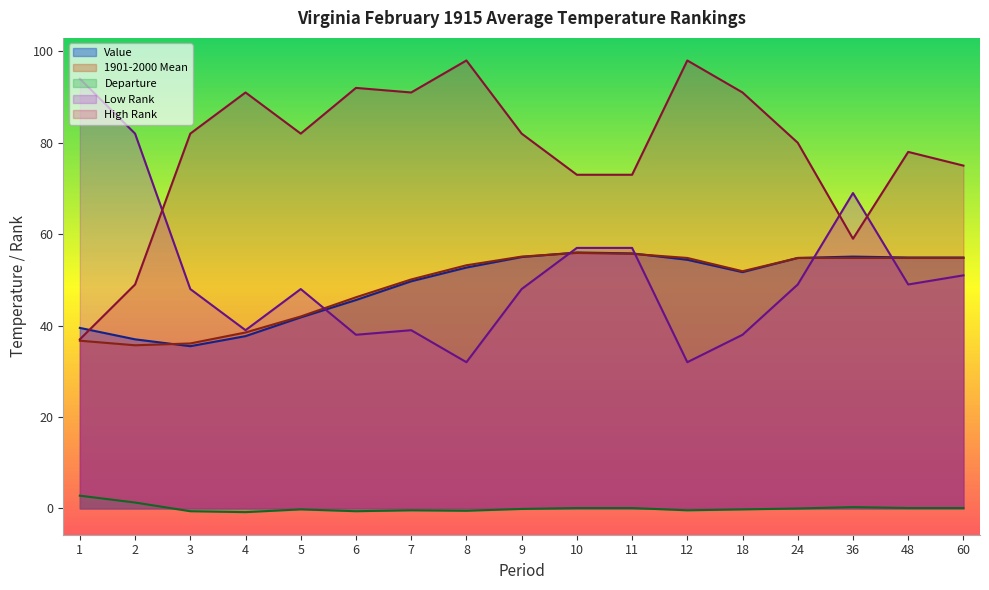

Is it true that Departure equals 0.1 at 10?

True